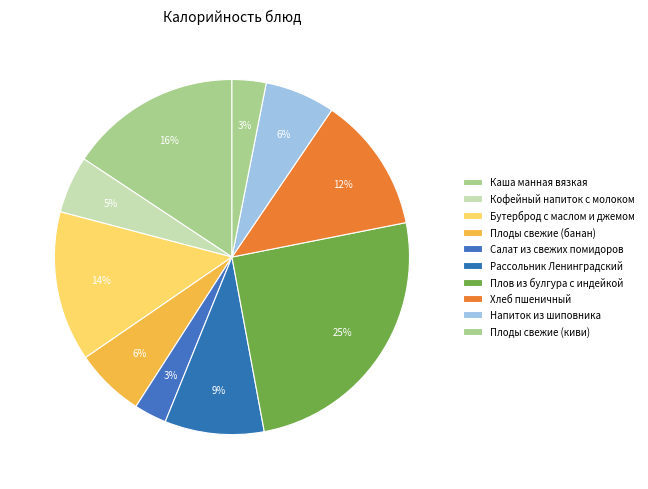

How many slices are in this pie chart?

10